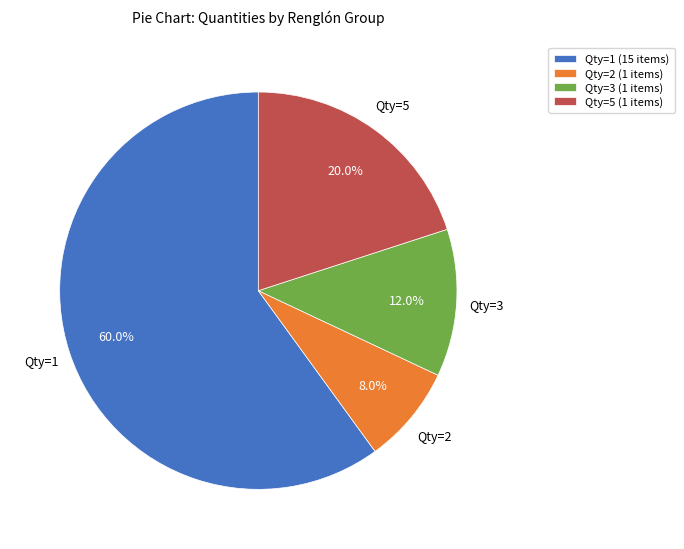

Is there any slice that represents more than half of the pie?

Yes